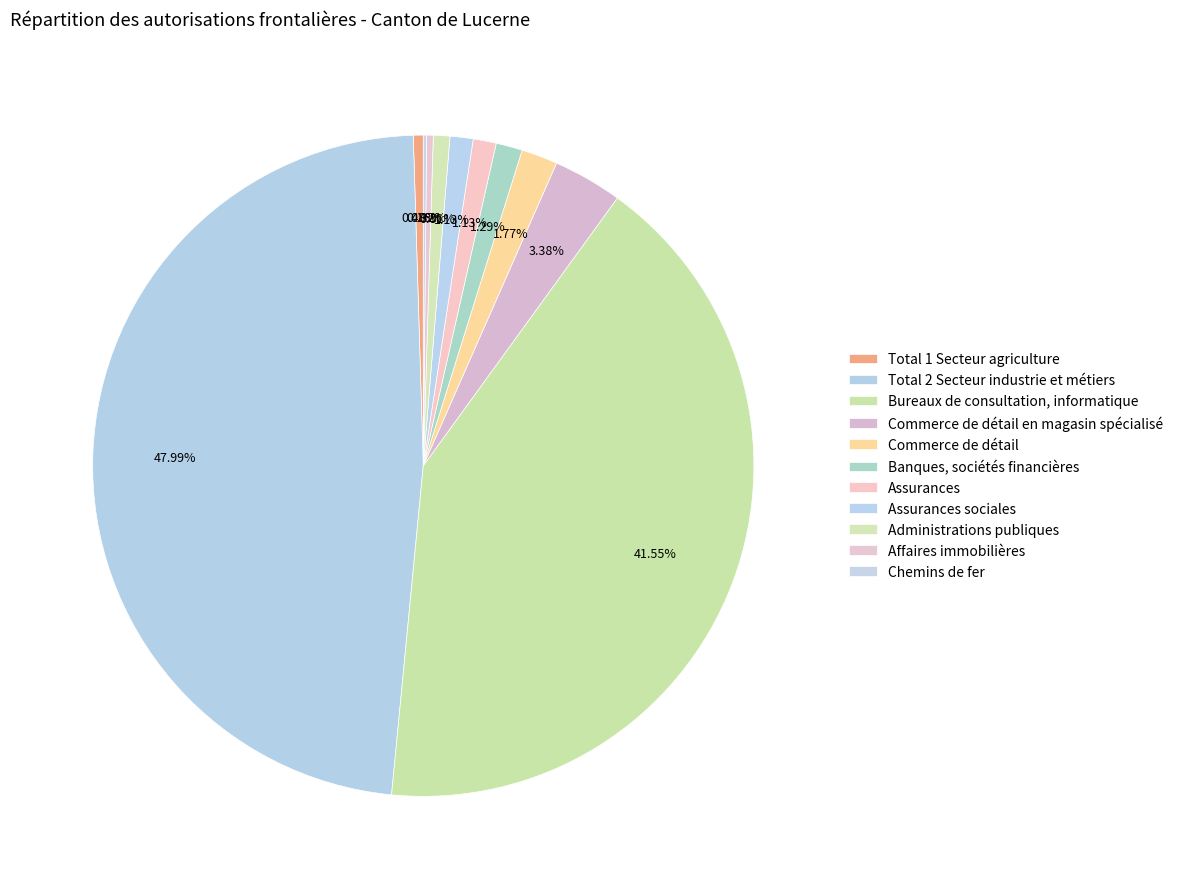

To the nearest percent, what percentage of the pie is Commerce de détail en magasin spécialisé?

3%